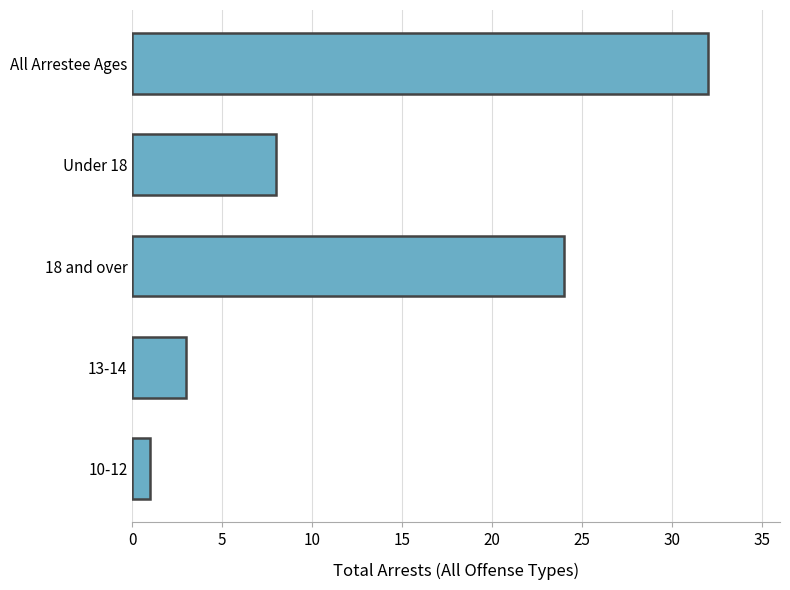

How many values are below 8?

2